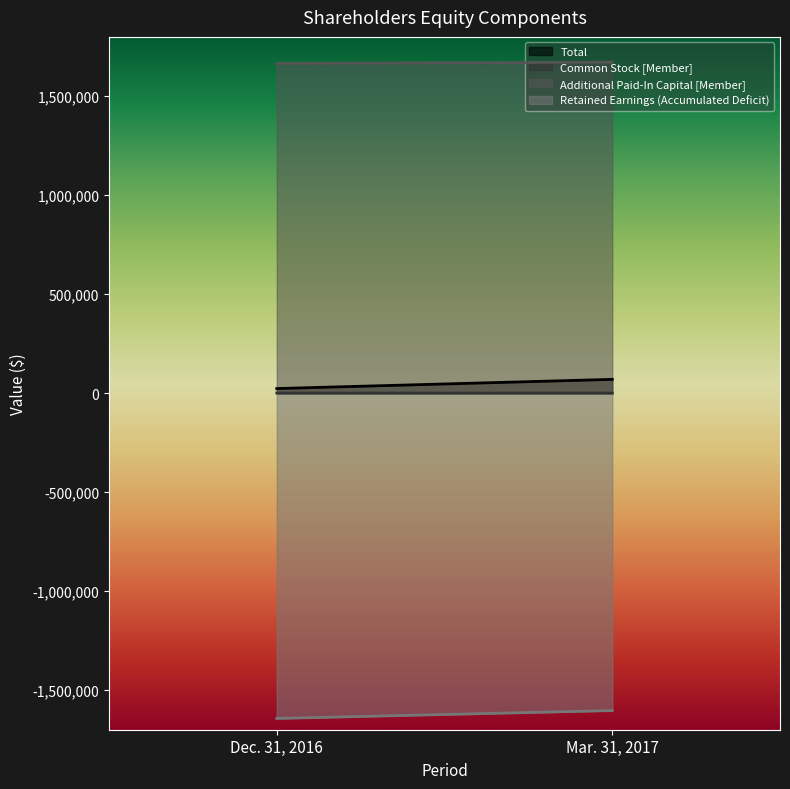

Reading left to right, extract all data points from this chart.

Total: Dec. 31, 2016=23458	Mar. 31, 2017=69927
Common Stock [Member]: Dec. 31, 2016=651	Mar. 31, 2017=658
Additional Paid-In Capital [Member]: Dec. 31, 2016=1665891	Mar. 31, 2017=1672332
Retained Earnings (Accumulated Deficit): Dec. 31, 2016=-1643084	Mar. 31, 2017=-1603063